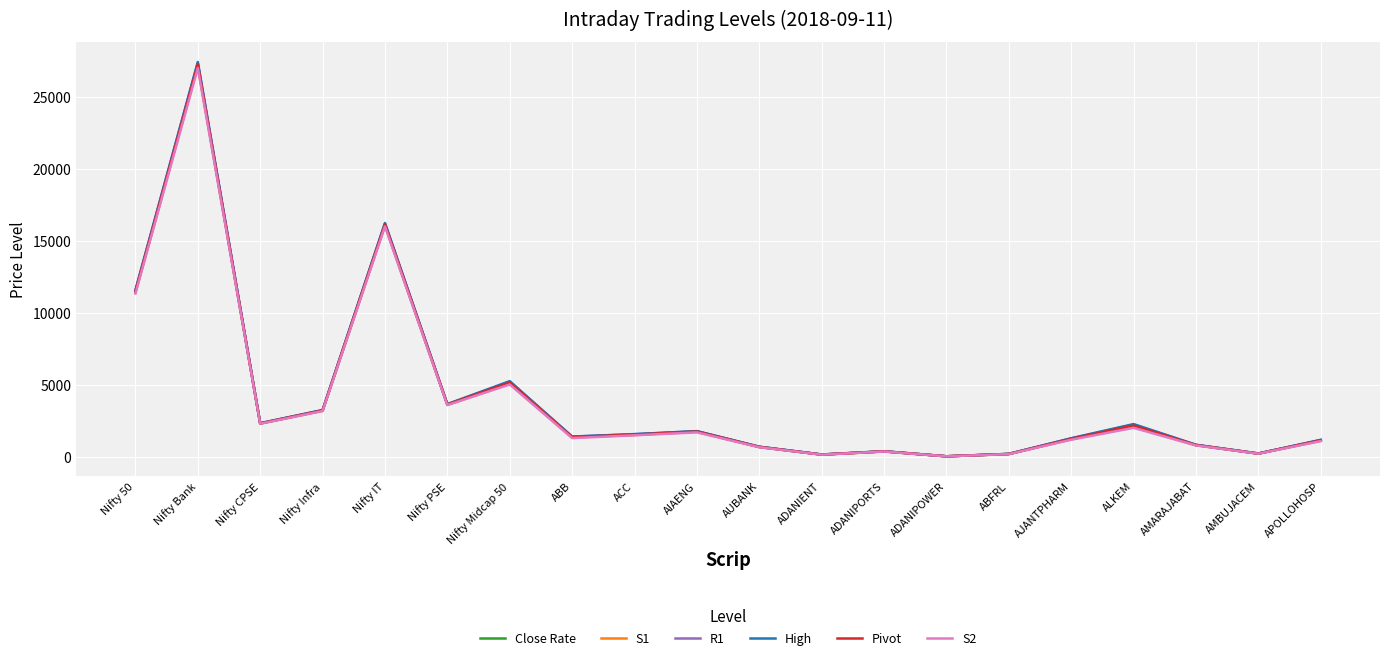

Where is the first local minimum for R1?

Nifty CPSE